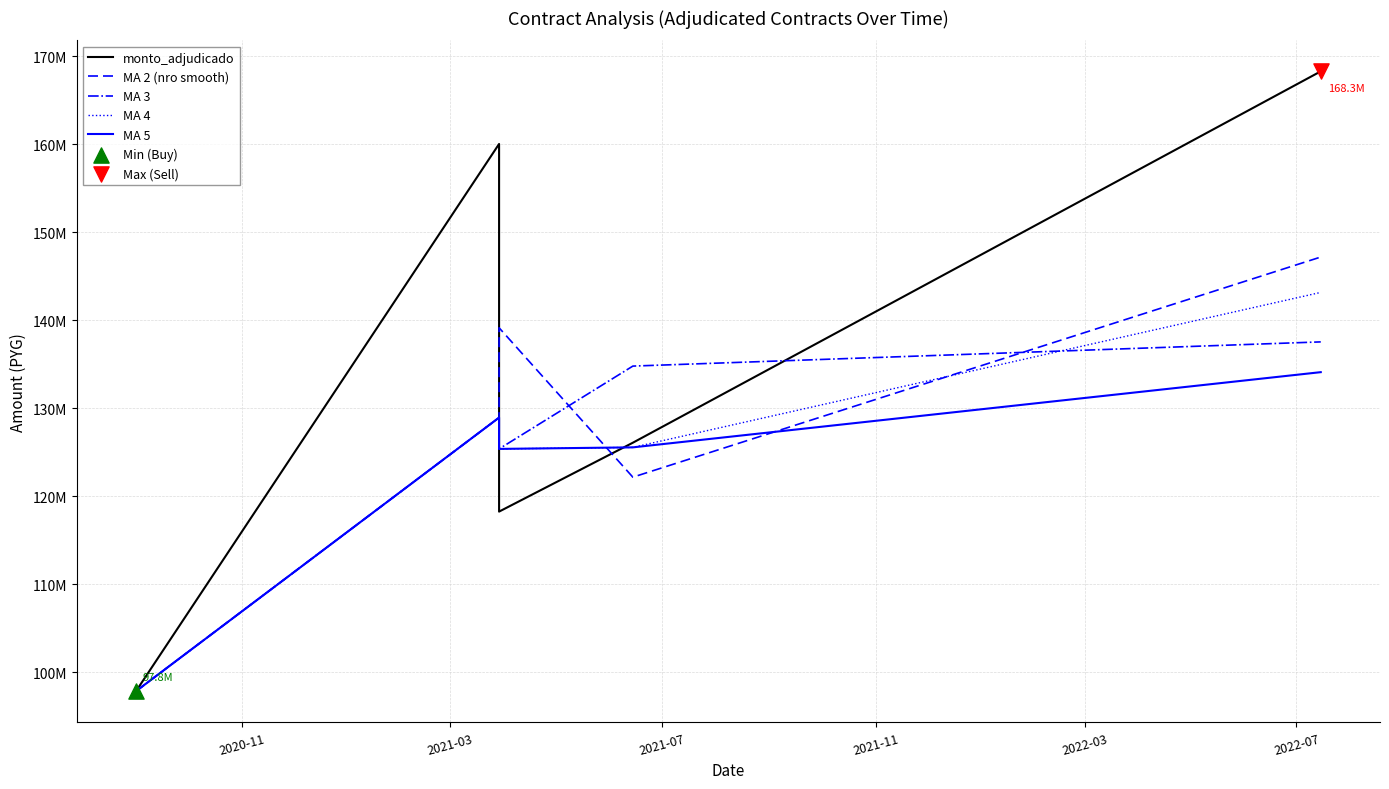

At how many categories does at least one series exceed 147242223?

2